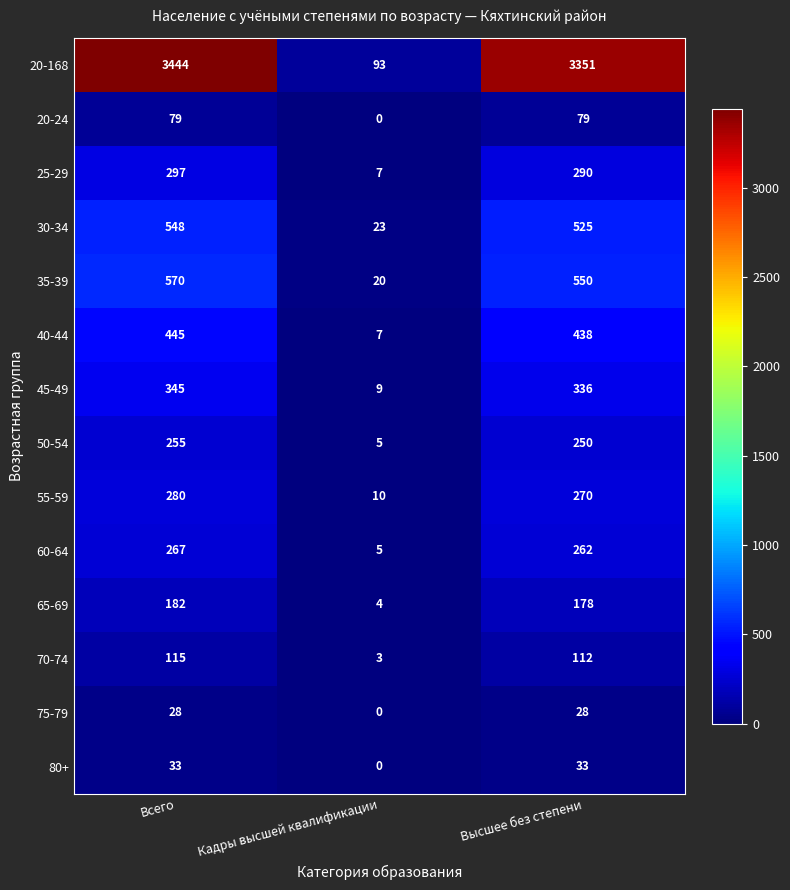

What is the sum of the 50-54 values at Кадры высшей квалификации and Всего?

260